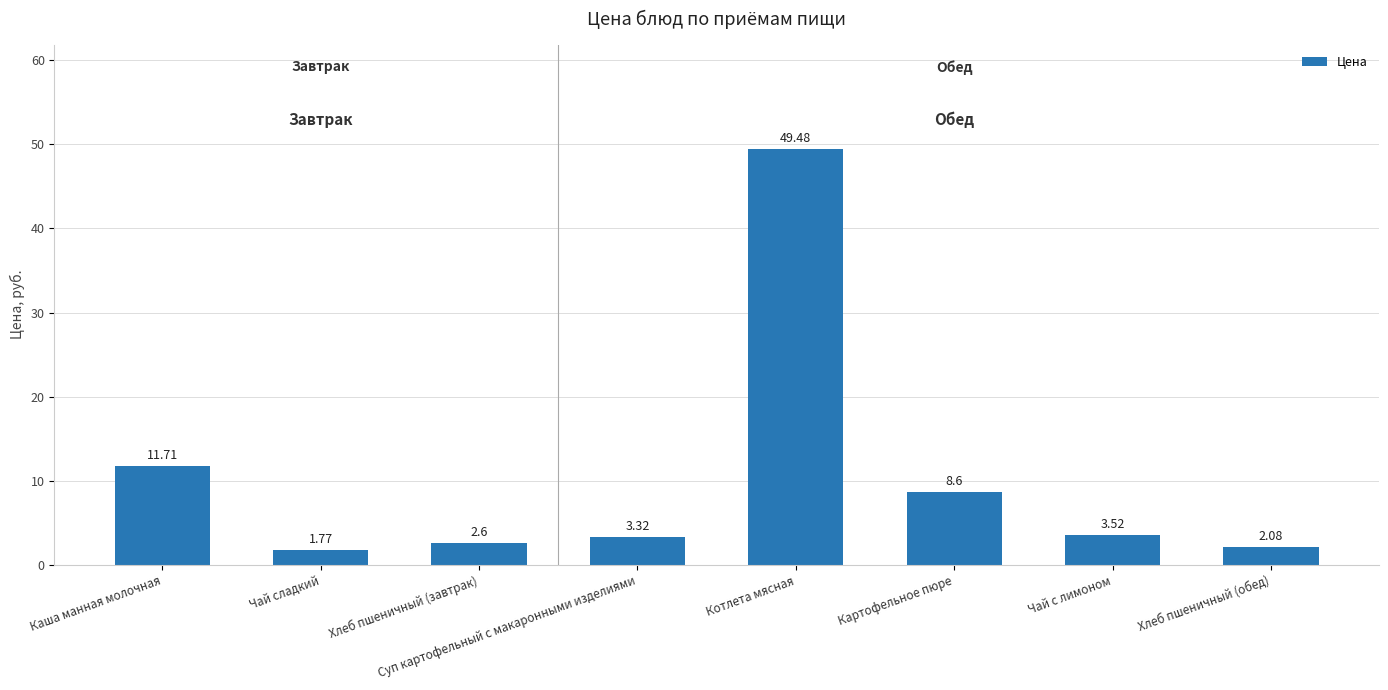

Rank the categories by value from highest to lowest.

Котлета мясная, Каша манная молочная, Картофельное пюре, Чай с лимоном, Суп картофельный с макаронными изделиями, Хлеб пшеничный (завтрак), Хлеб пшеничный (обед), Чай сладкий